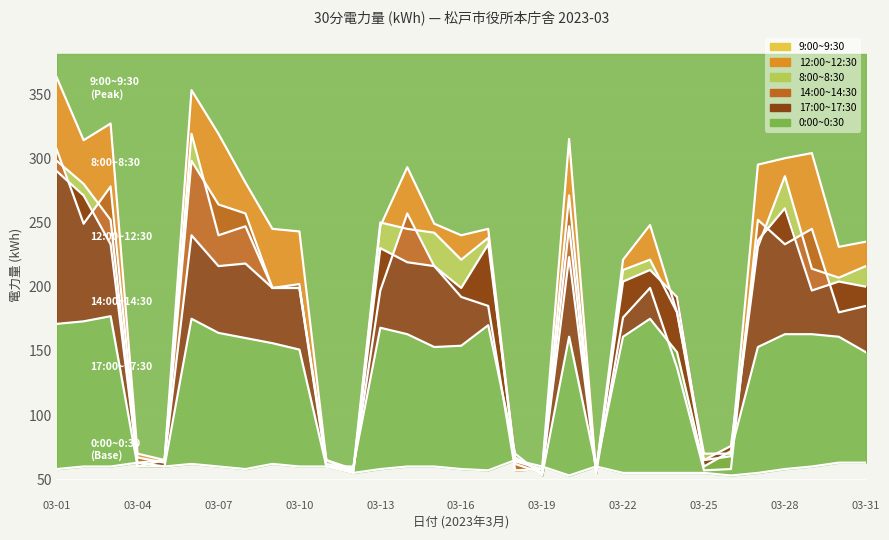

True or false: 0:00~0:30 has a value of 34 at 03-30.

False